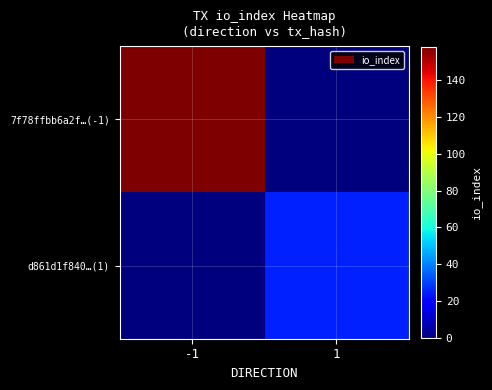

Rank the series by their maximum value, from highest to lowest.

7f78ffbb6a2f…(-1), d861d1f840…(1)